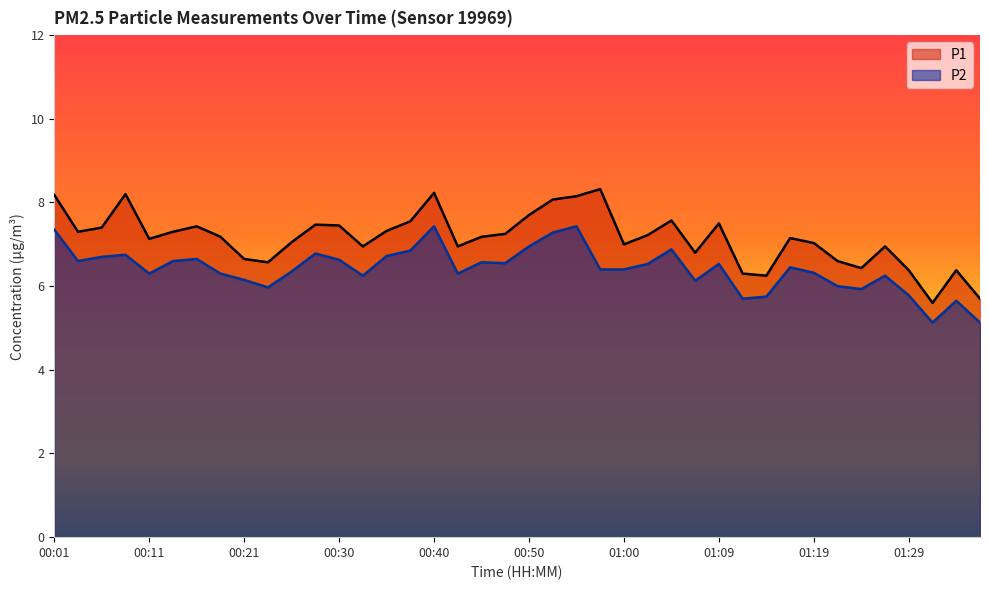

Where is the first local maximum for P2?

00:08